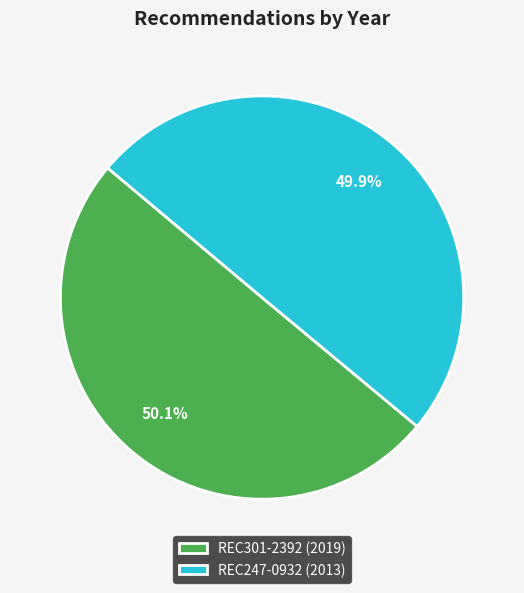

Approximately how many times larger is the value at REC247-0932 (2013) compared to REC301-2392 (2019)?

1.0